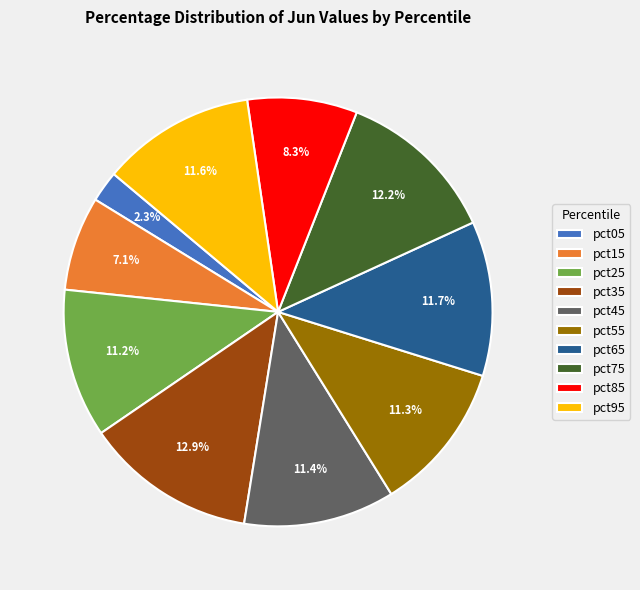

To the nearest percent, what portion does pct25 represent?

11%